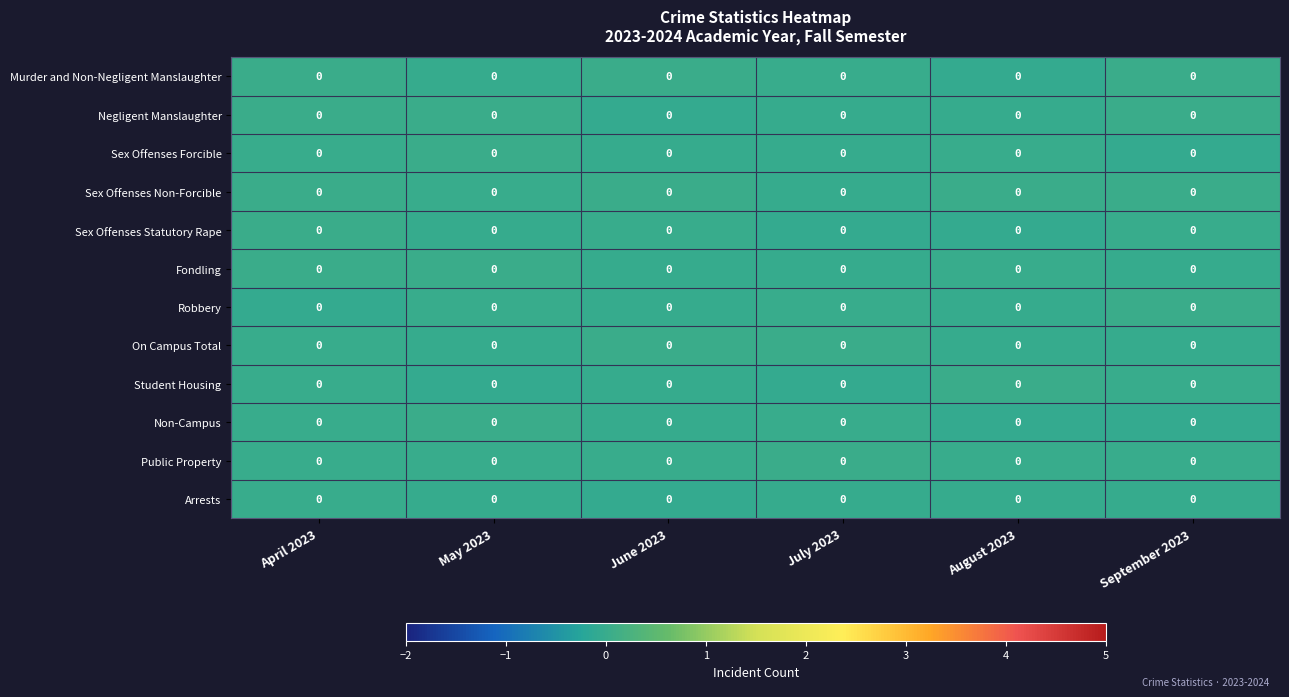

Count the number of categories in the chart.

6